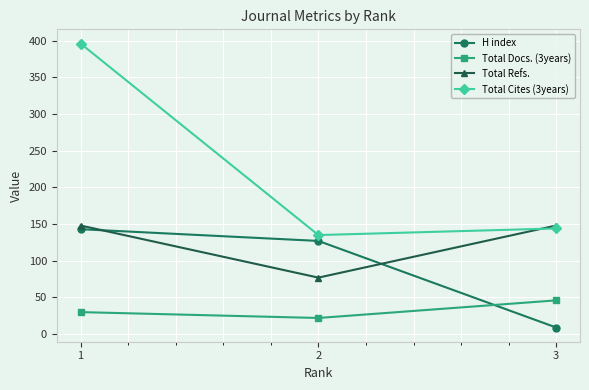

How many series are shown in this chart?

4